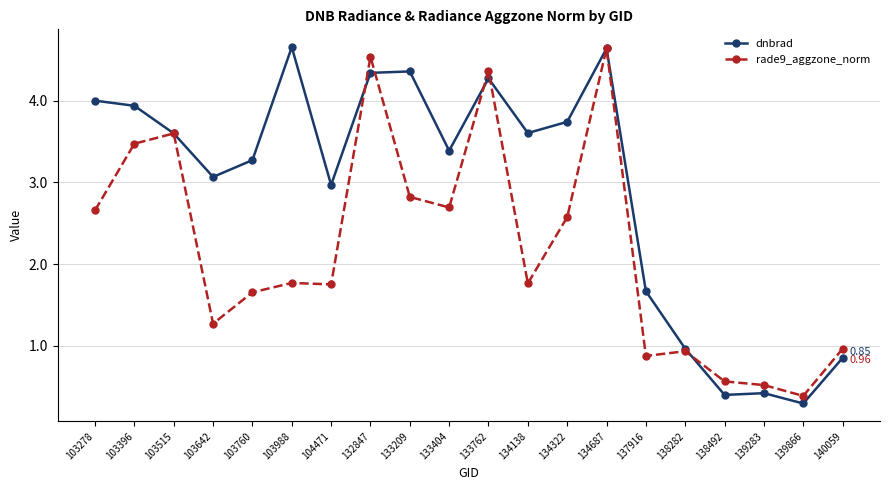

Is it true that rade9_aggzone_norm equals 2.3 at 103988?

False